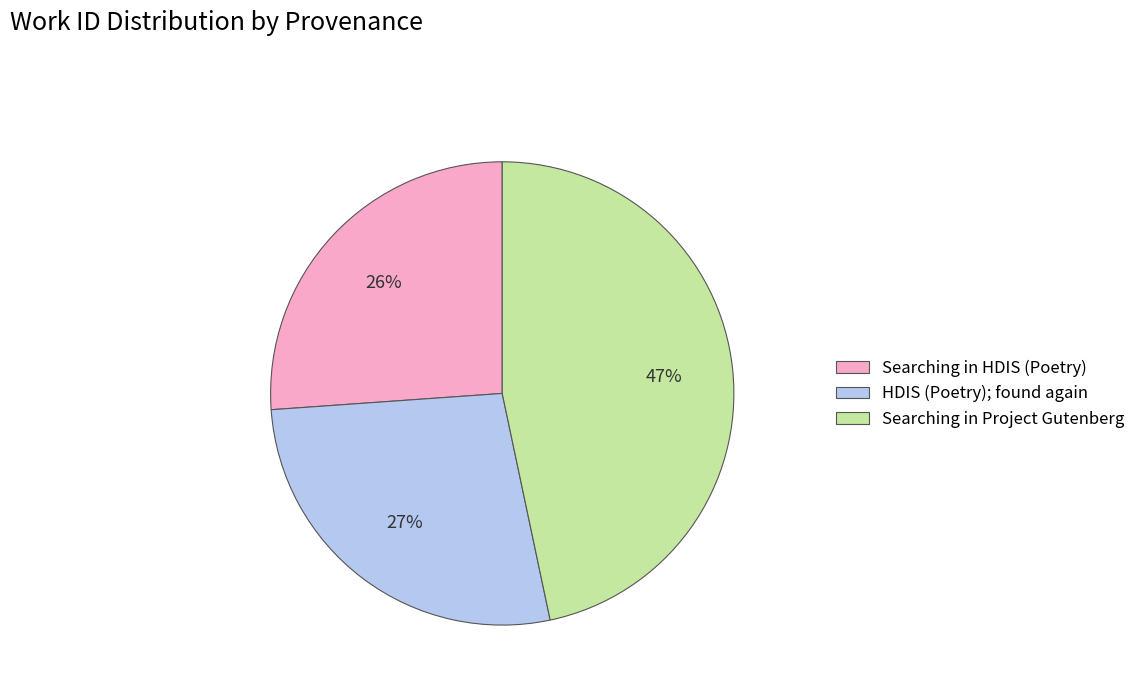

Between Searching in HDIS (Poetry) and HDIS (Poetry); found again, which is larger?

HDIS (Poetry); found again